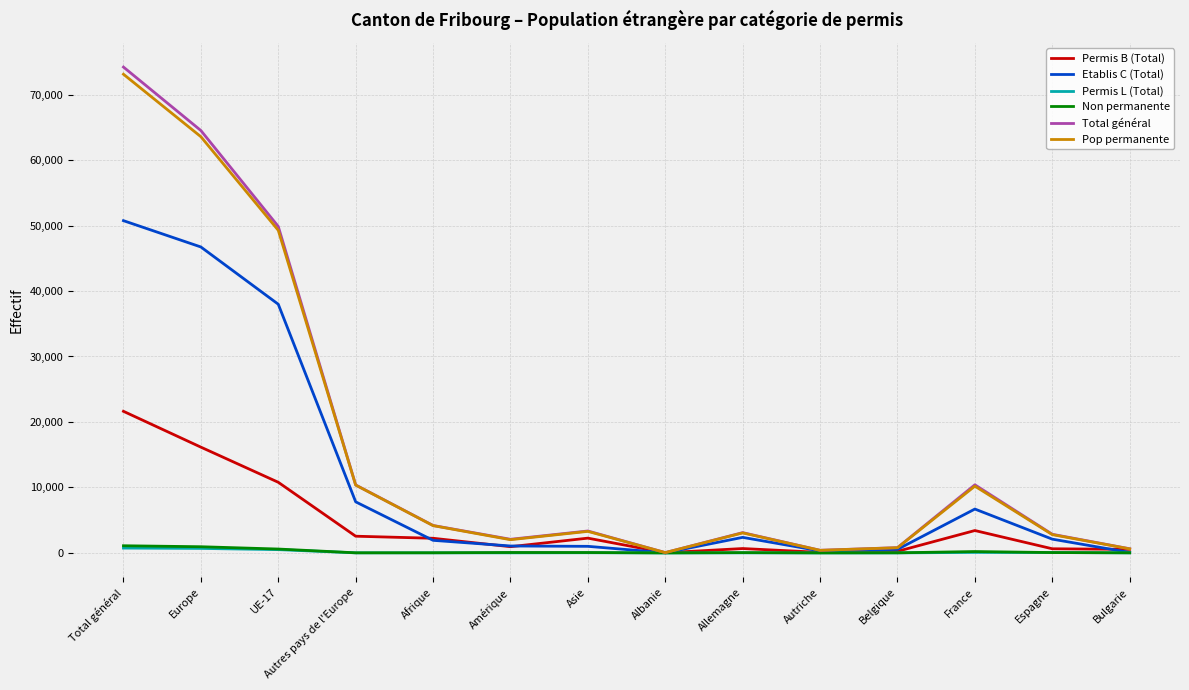

At which category does the chart reach its peak across all series?

Total général